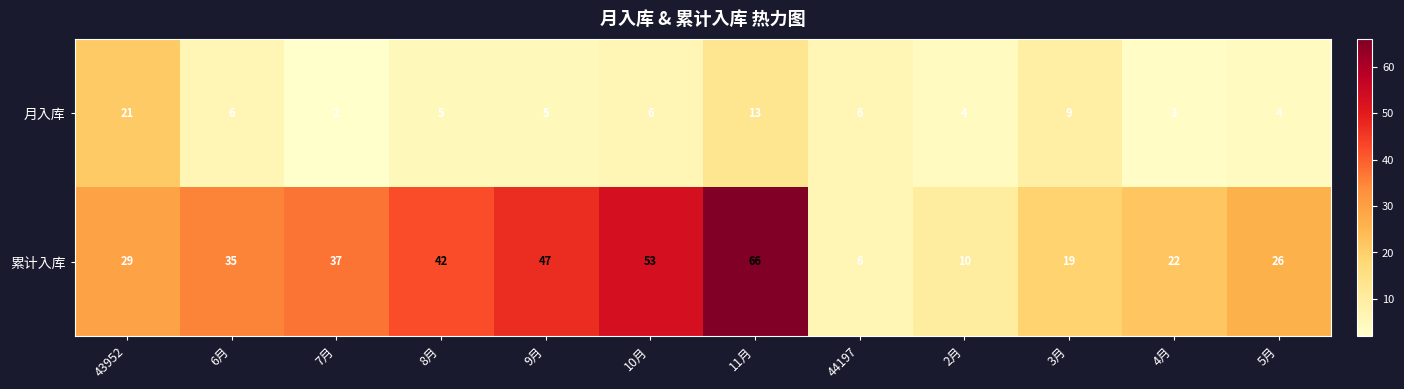

The 累计入库 series shows 53 at 10月. True or false?

True